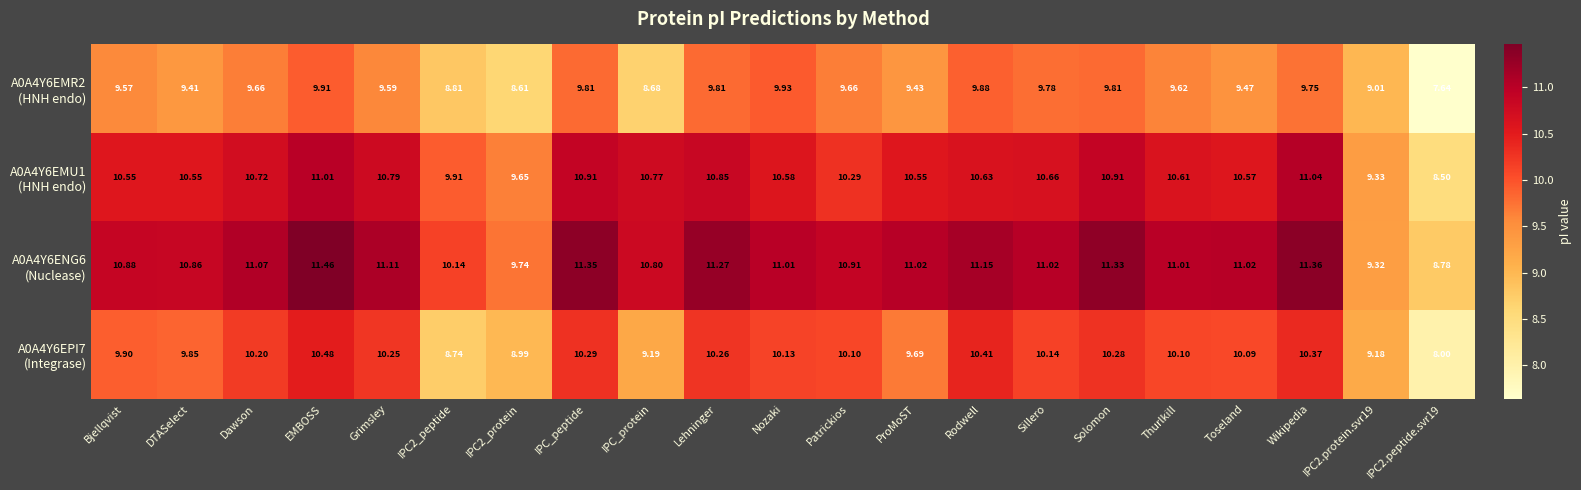

Which category has the highest value across all series?

EMBOSS